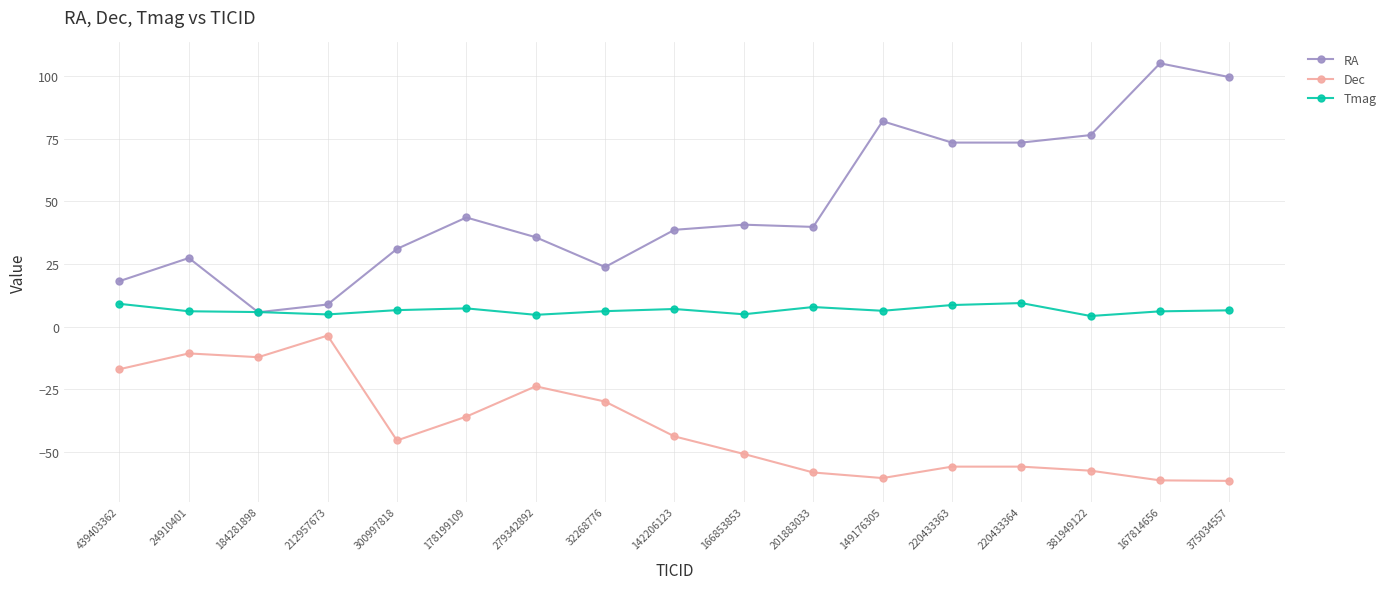

What position from the left is 300997818?

5